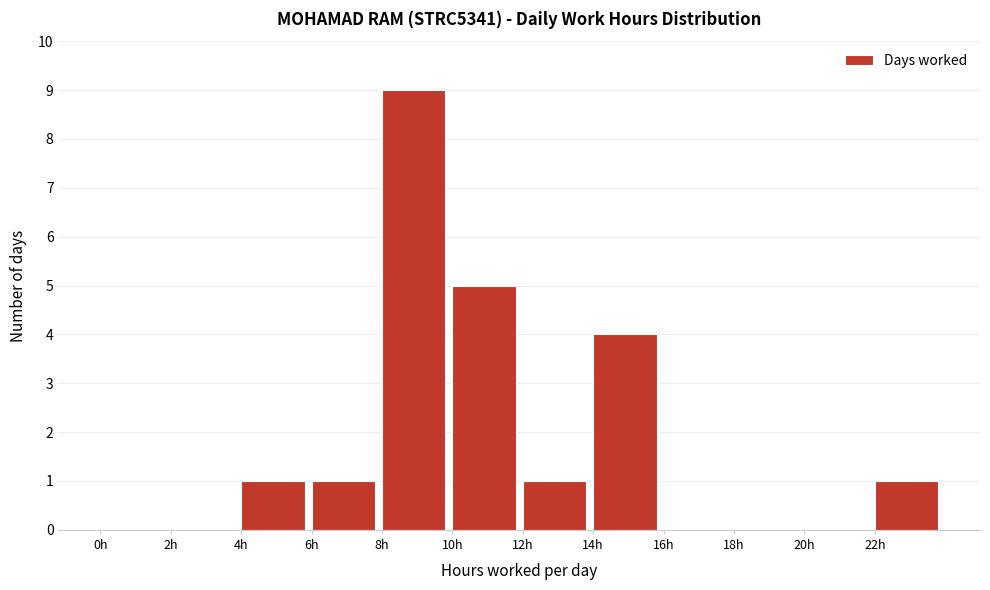

How tall is the bar that spans 10 to 12 on the x-axis? The values are not printed on the chart, so give them approximately, as read against the axis.

5